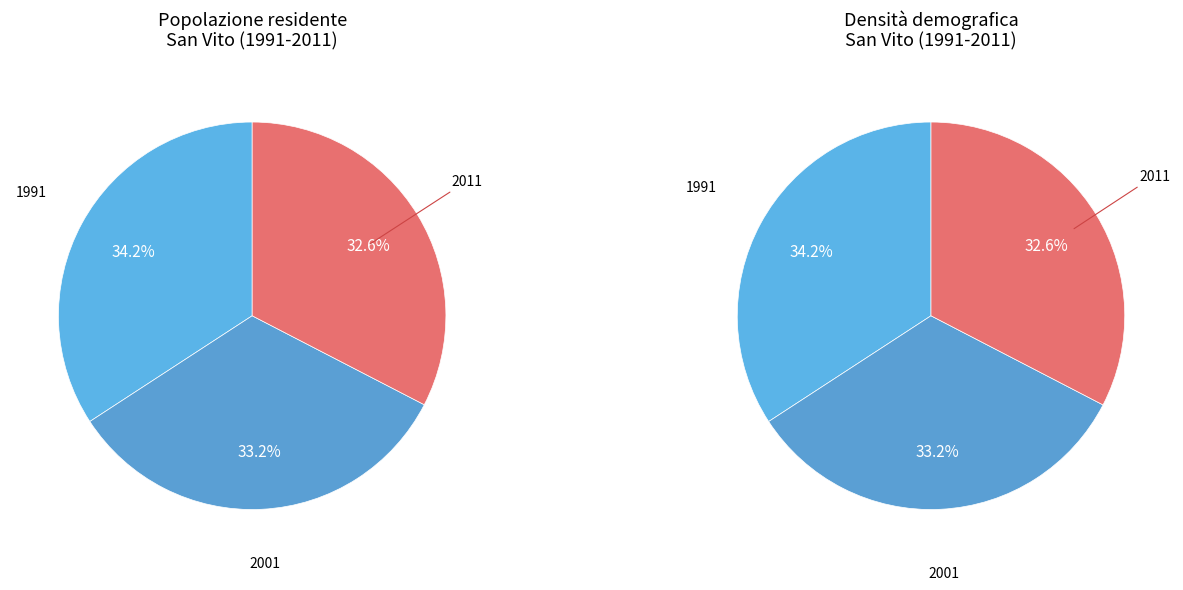

True or false: 2001 accounts for 39% of the total.

False